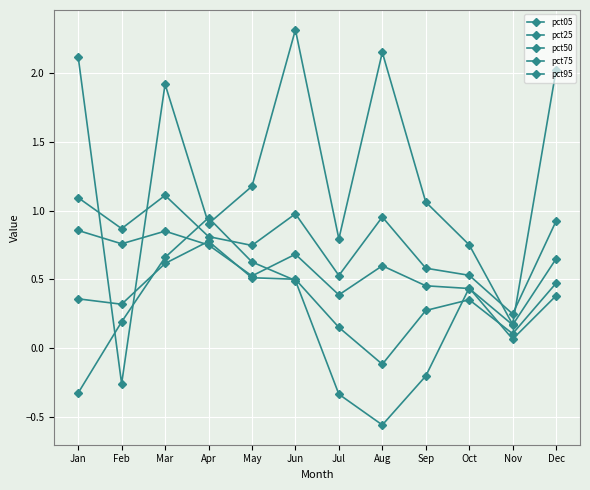

Is this an area chart (filled region under the line)?

No